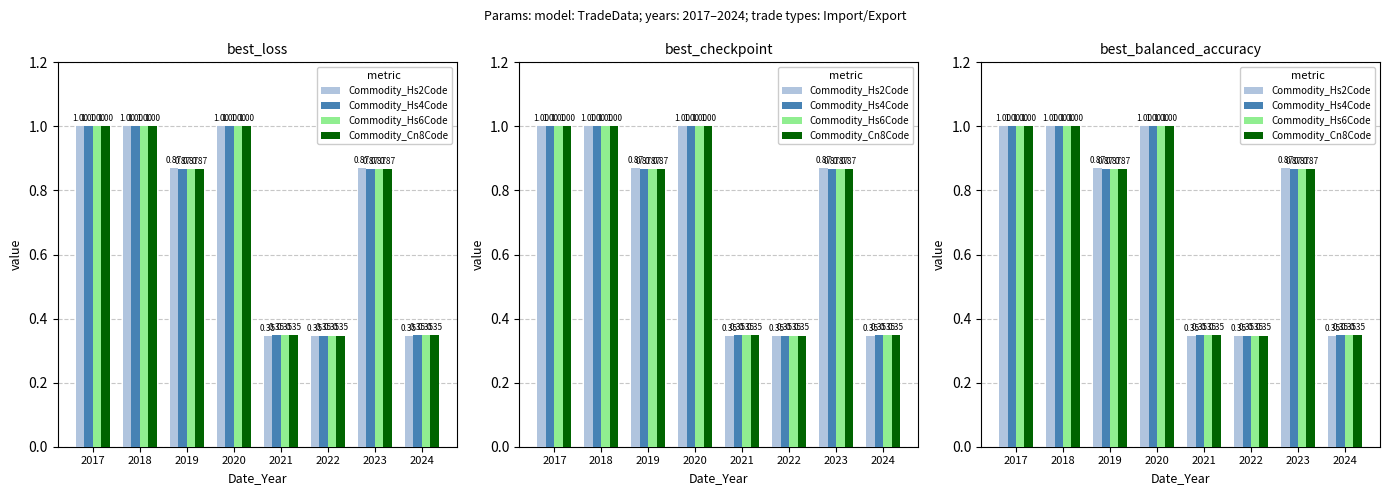

Which category has the highest value across all series?

2017